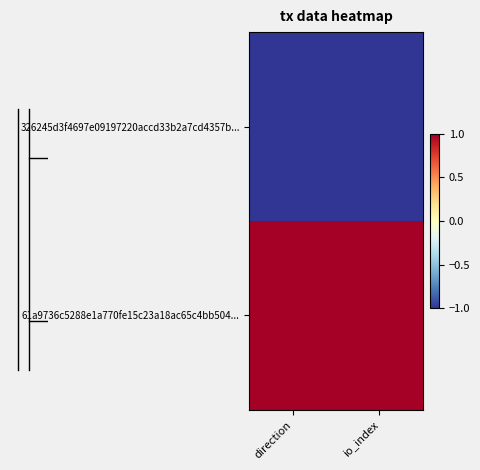

Count the number of categories in the chart.

2